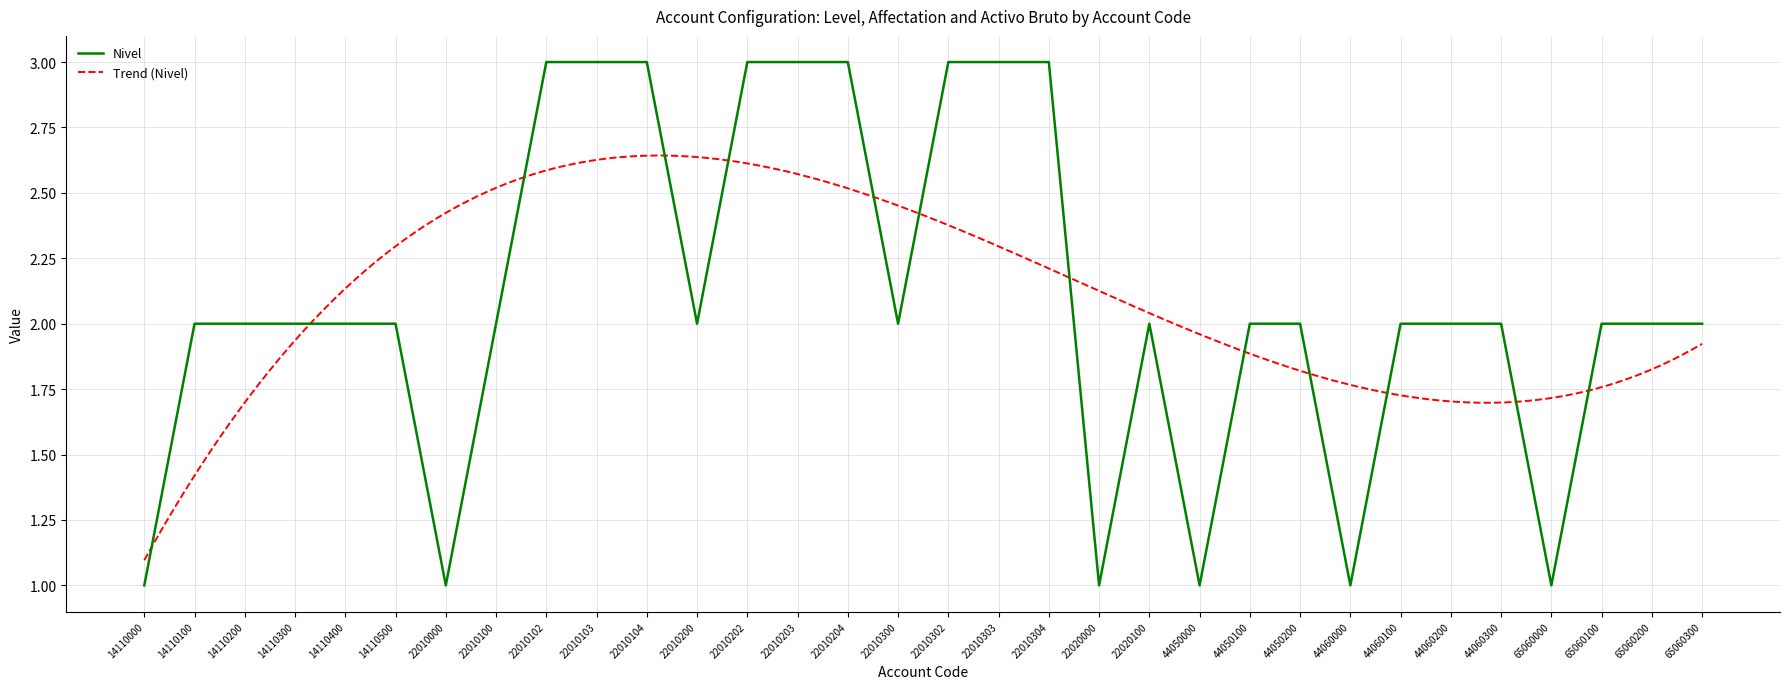

True or false: Nivel has a value of 3 at 22010100.

False